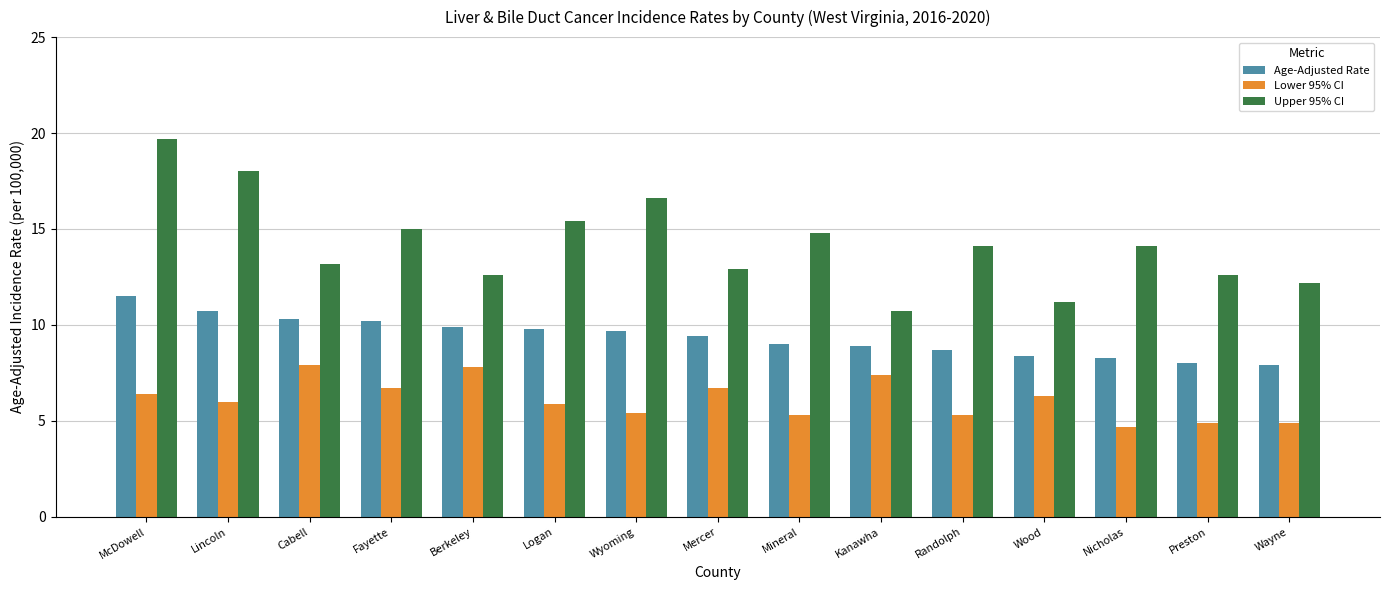

Read the Upper 95% CI value at Cabell.

13.2